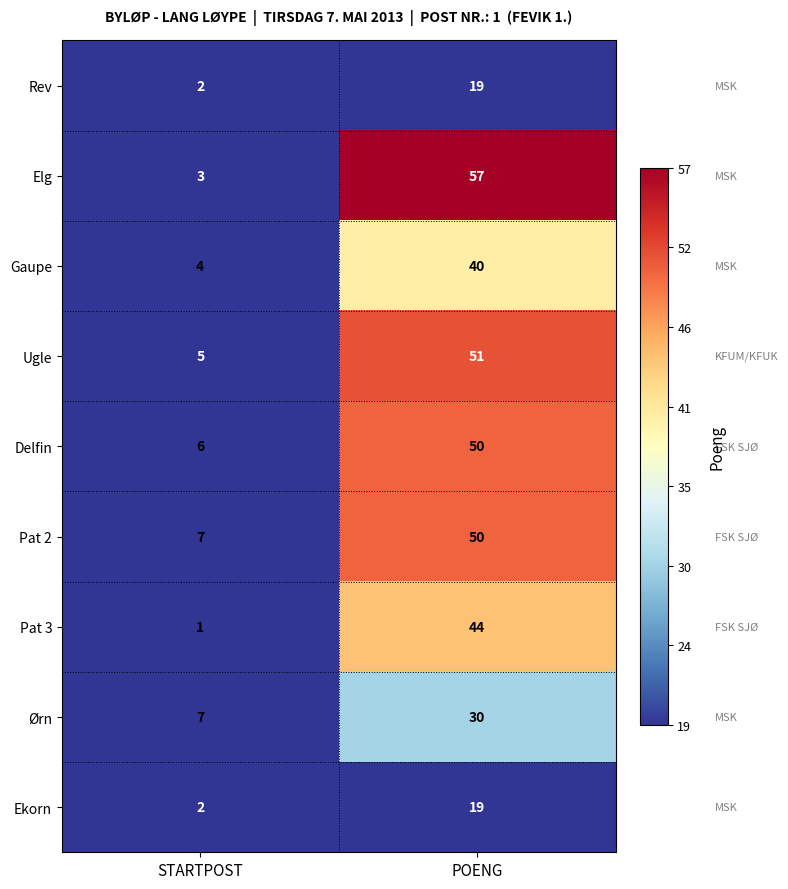

What is the sum of the Rev values at POENG and STARTPOST?

21